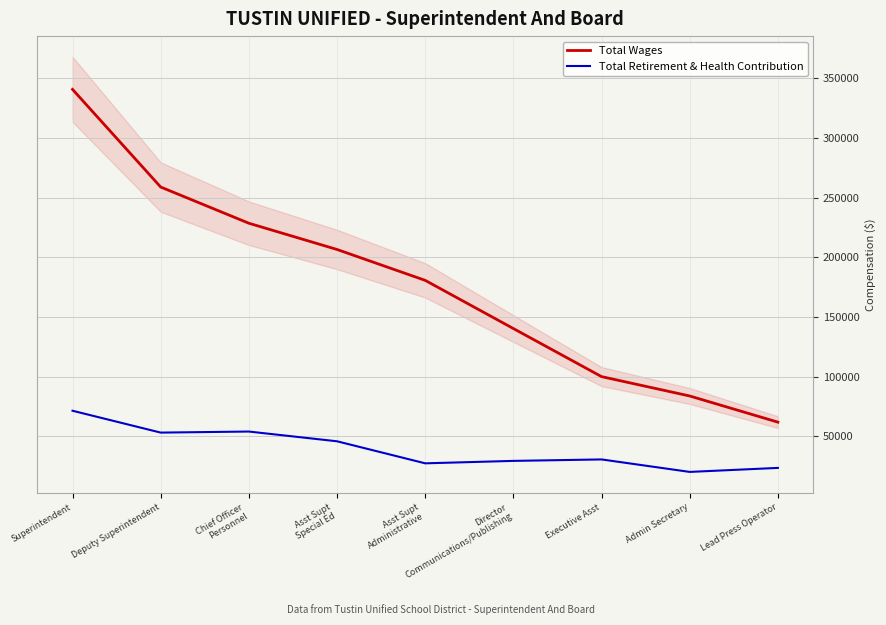

List the series in order of their overall mean, lowest first.

Total Retirement & Health Contribution, Total Wages